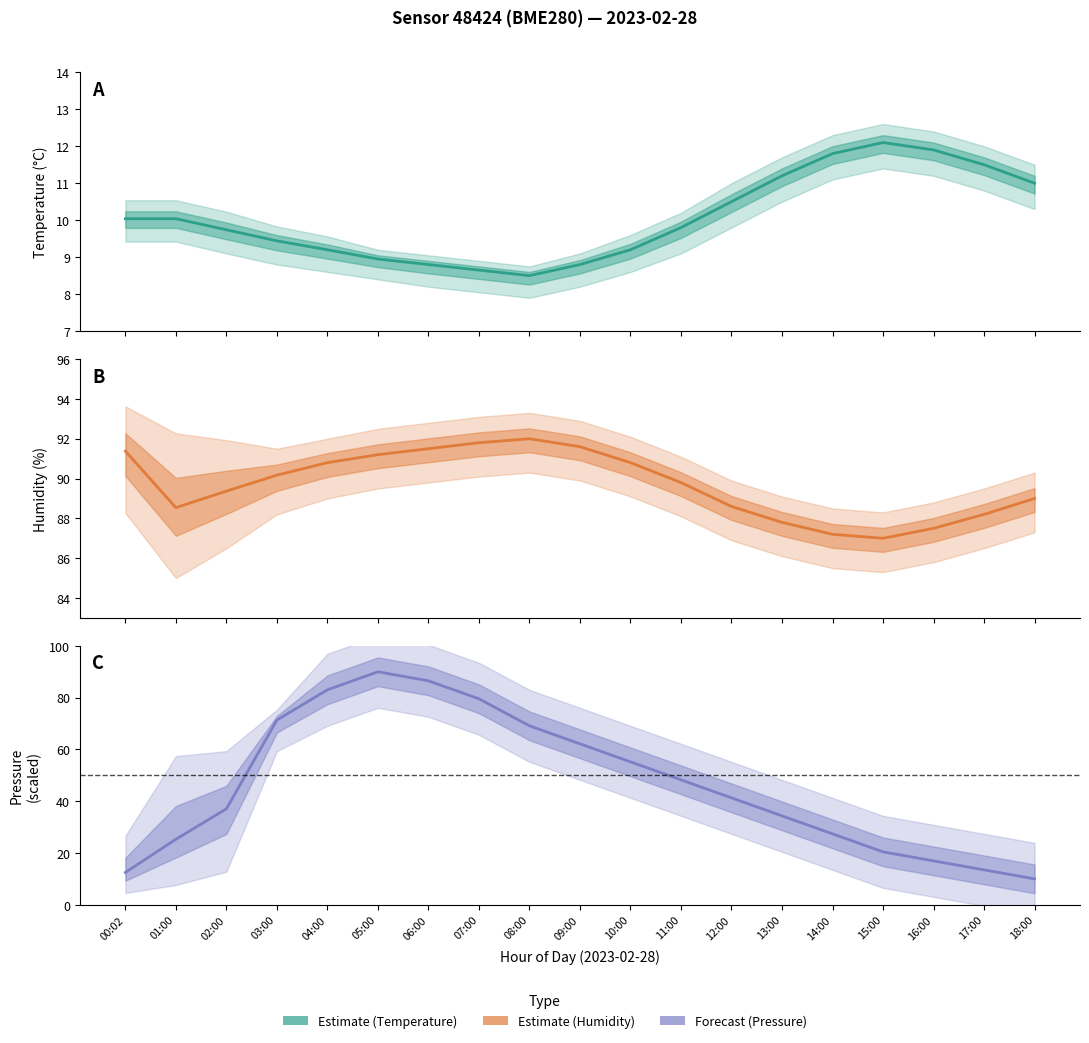

Is it true that Estimate based on partial data equals 91.8 at 07:00?

True